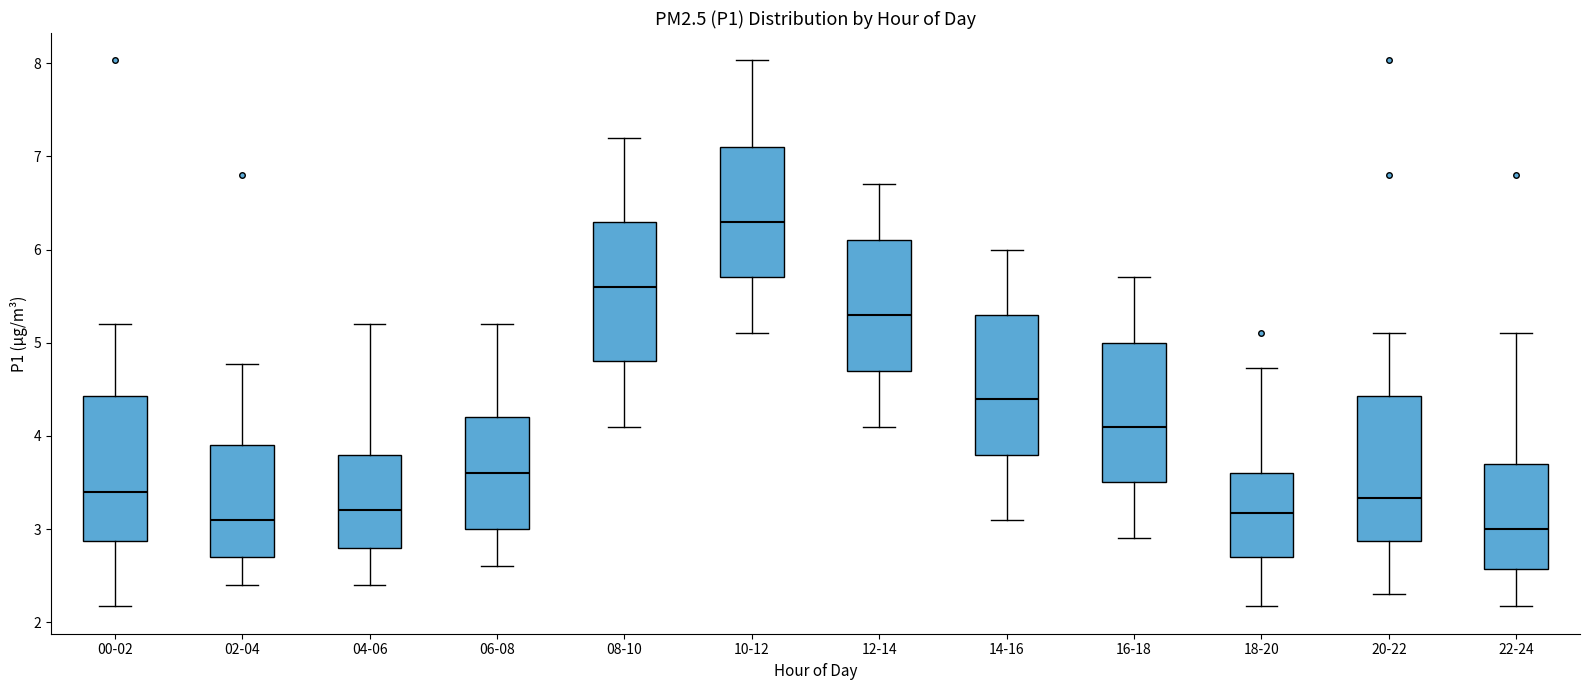

Where does the upper whisker of the box for 06-08 end on the y-axis? The values are not printed on the chart, so give them approximately, as read against the axis.

5.2